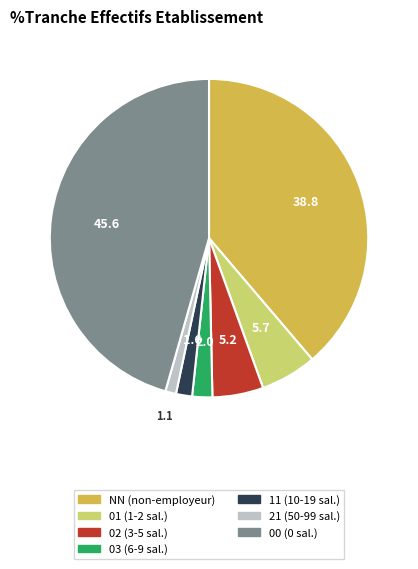

The 11 slice represents 2% of the pie. True or false?

True